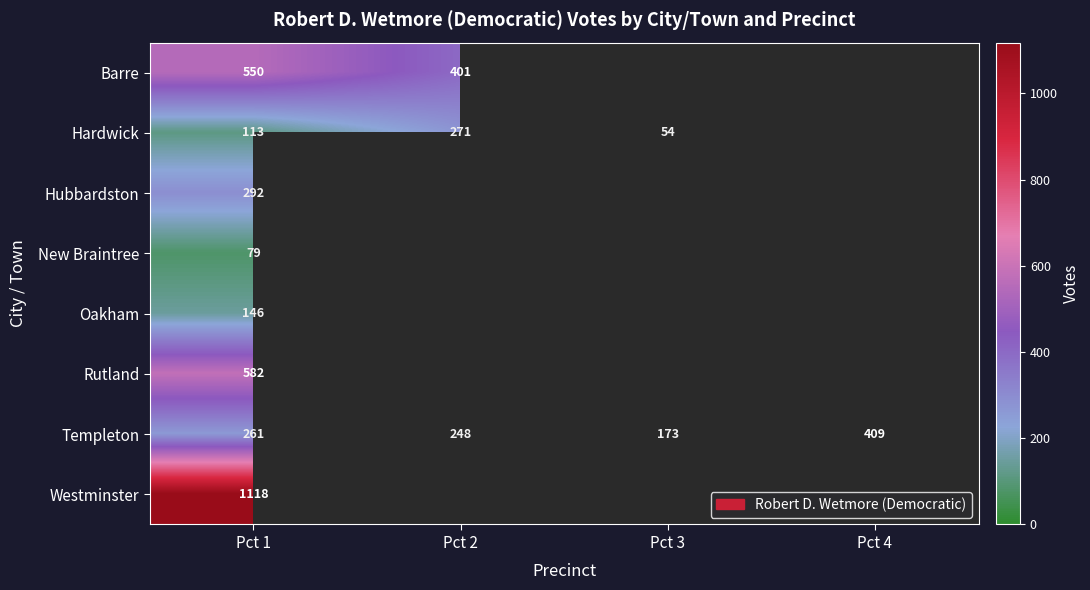

Where is Templeton nearest to the value 291?

Pct 1